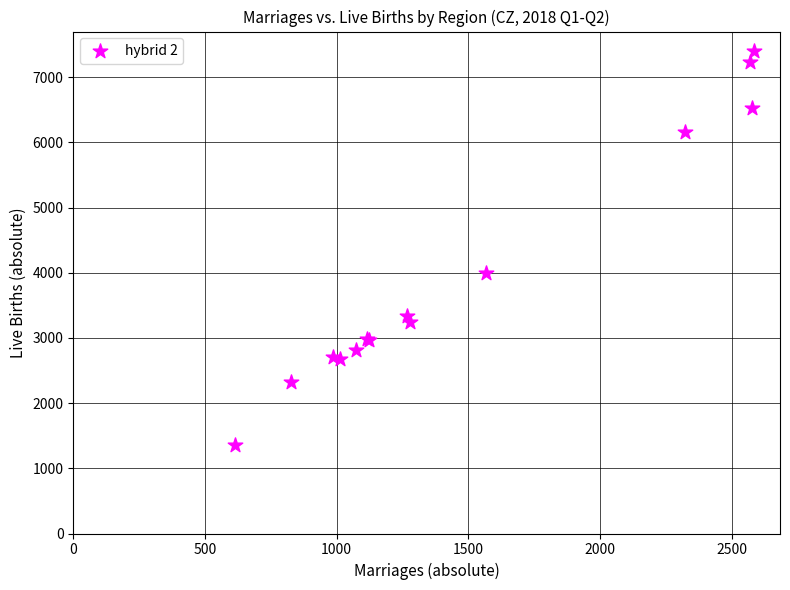

What Y value in the scatter plot is closest to 4379?

4002